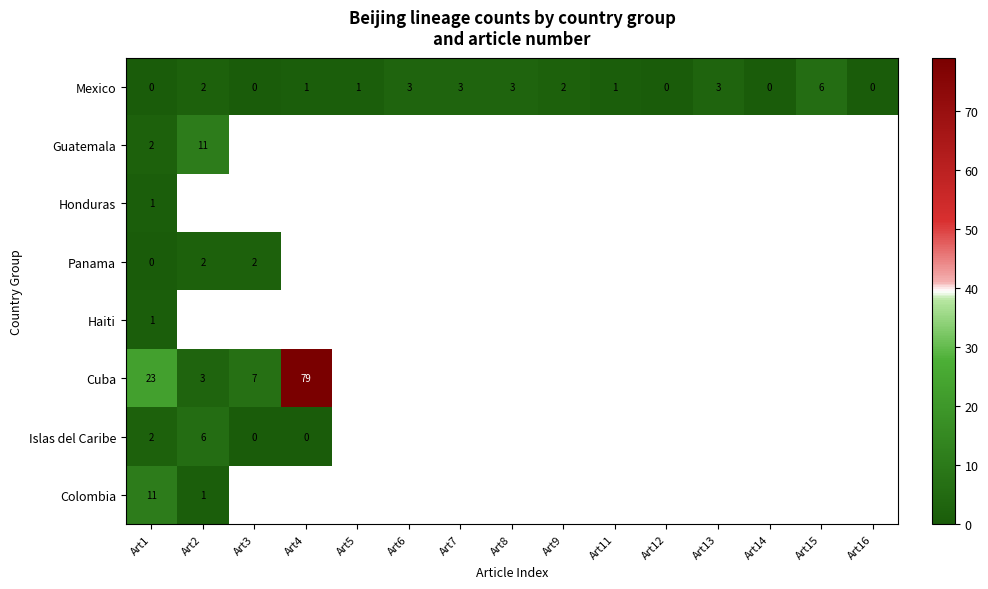

At which category is the sum across all series the highest?

Art1